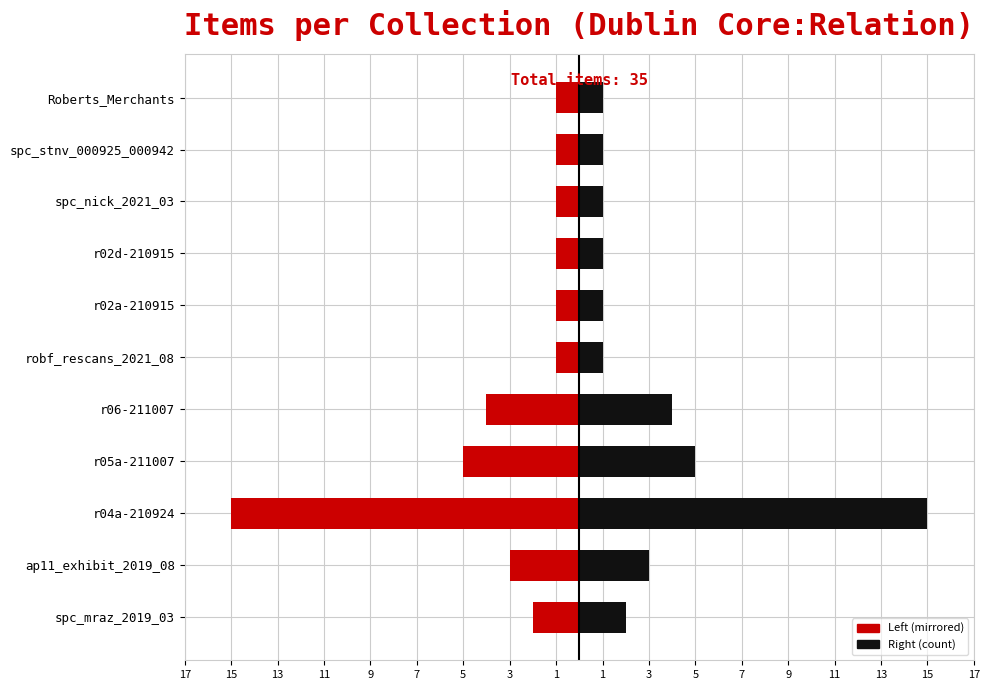

How many categories are shown in the chart?

11